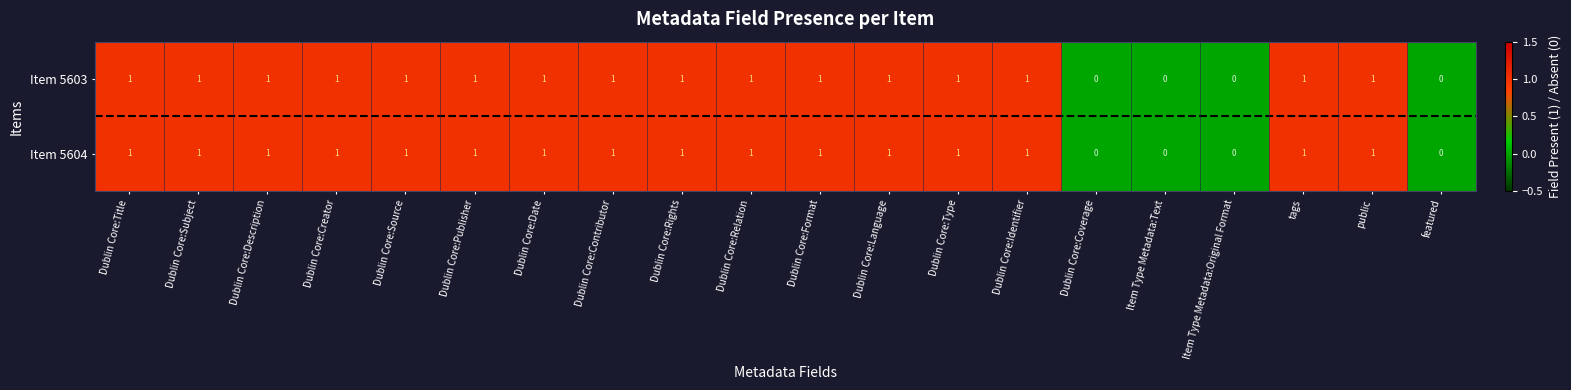

The Item 5603 series shows 1 at Dublin Core:Rights. True or false?

True